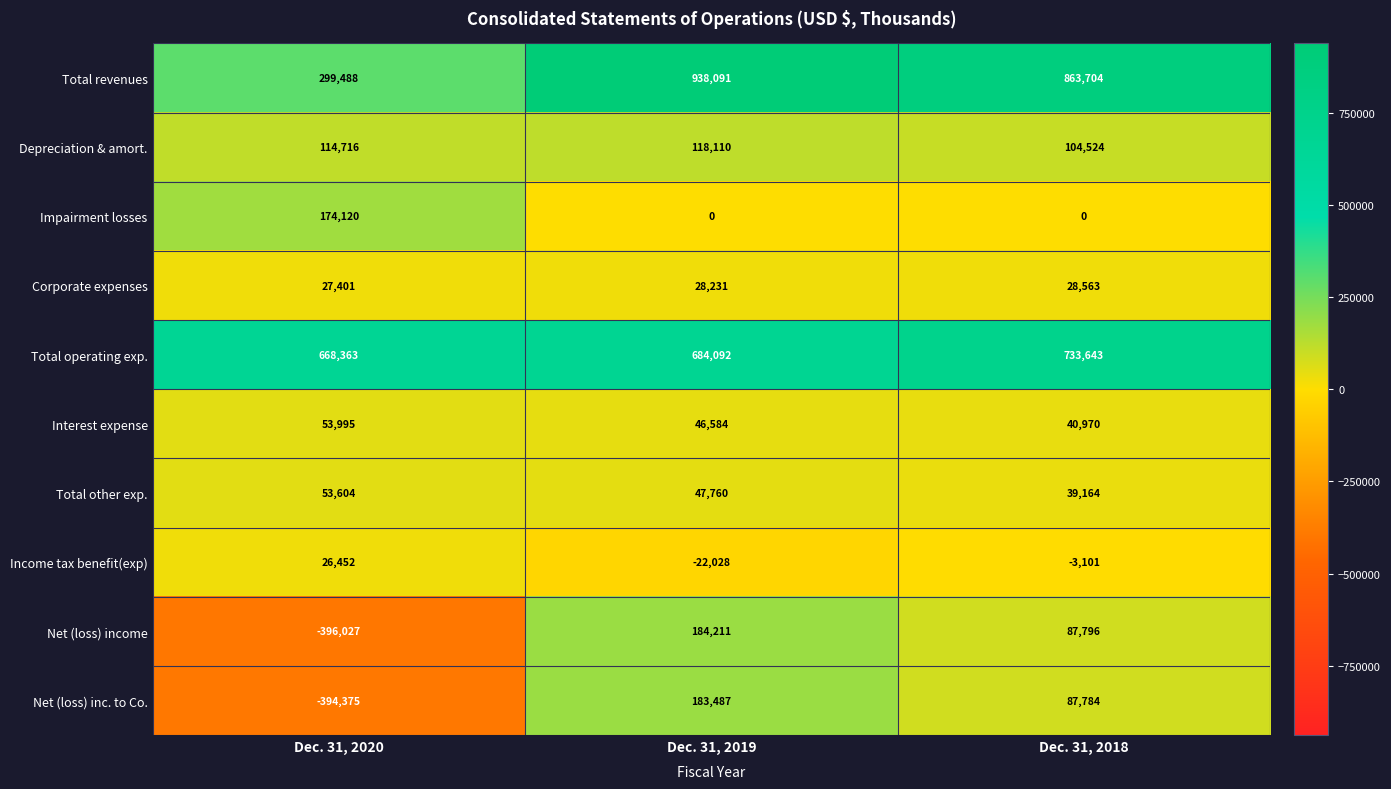

Count the Net (loss) inc. to Co. values in the range -394375 to 183487.

3